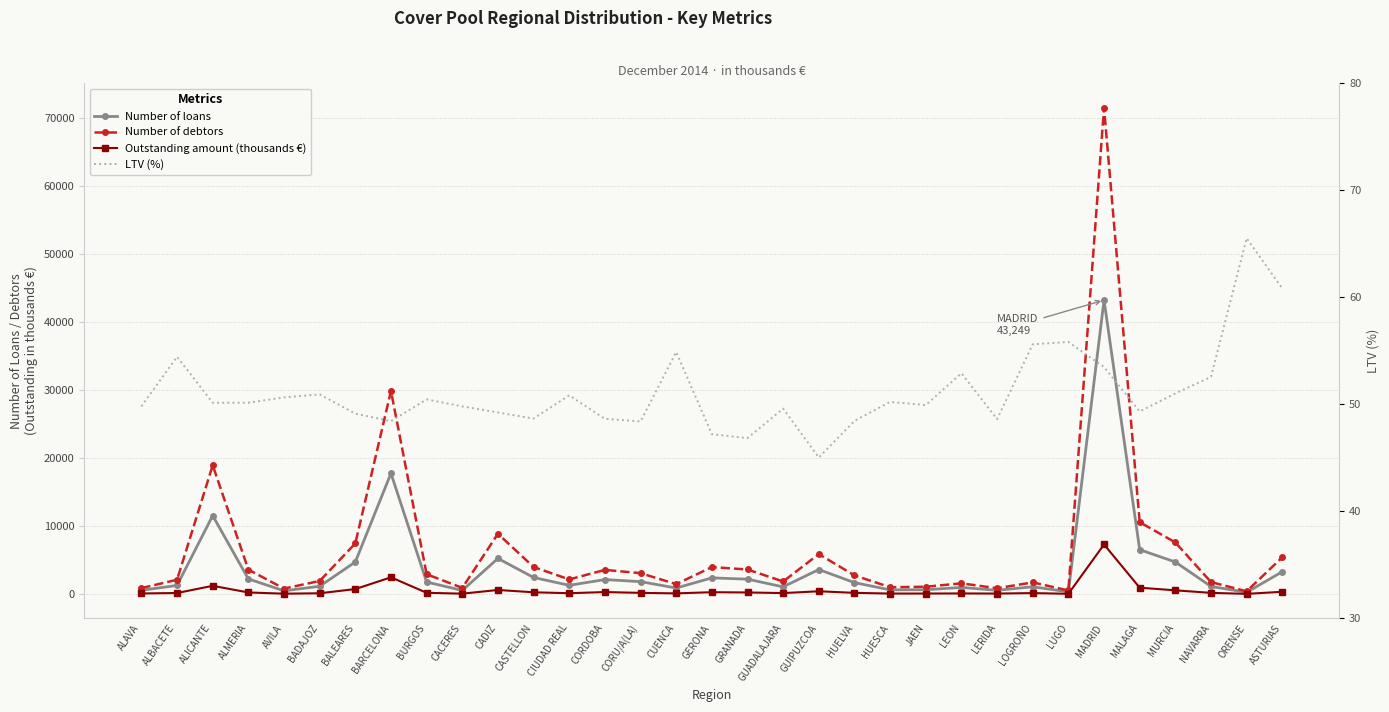

What is the lowest value of the Outstanding amount (thousands €) series?

18.5